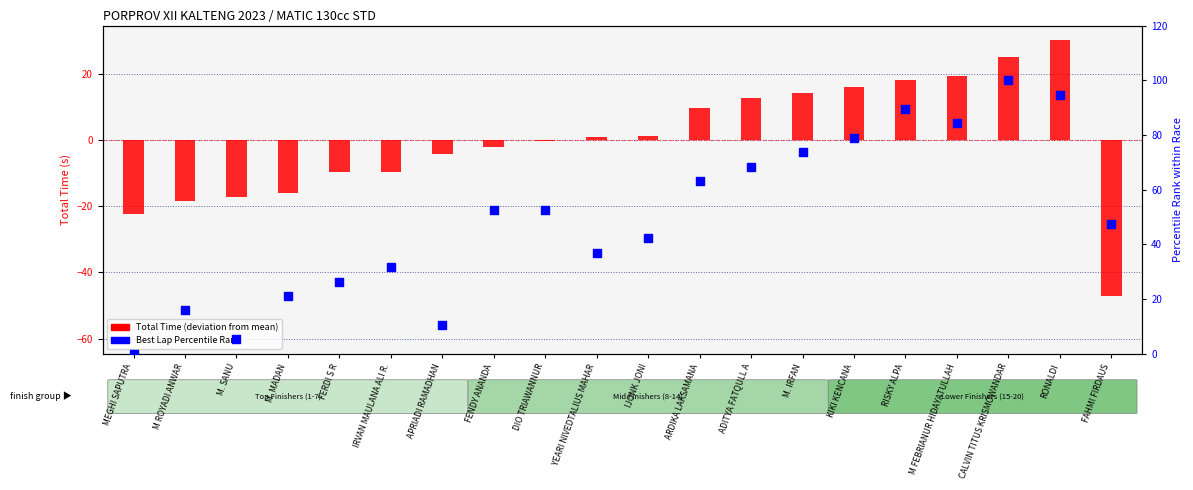

Which series contains the highest Y value?

Best Lap Percentile Rank